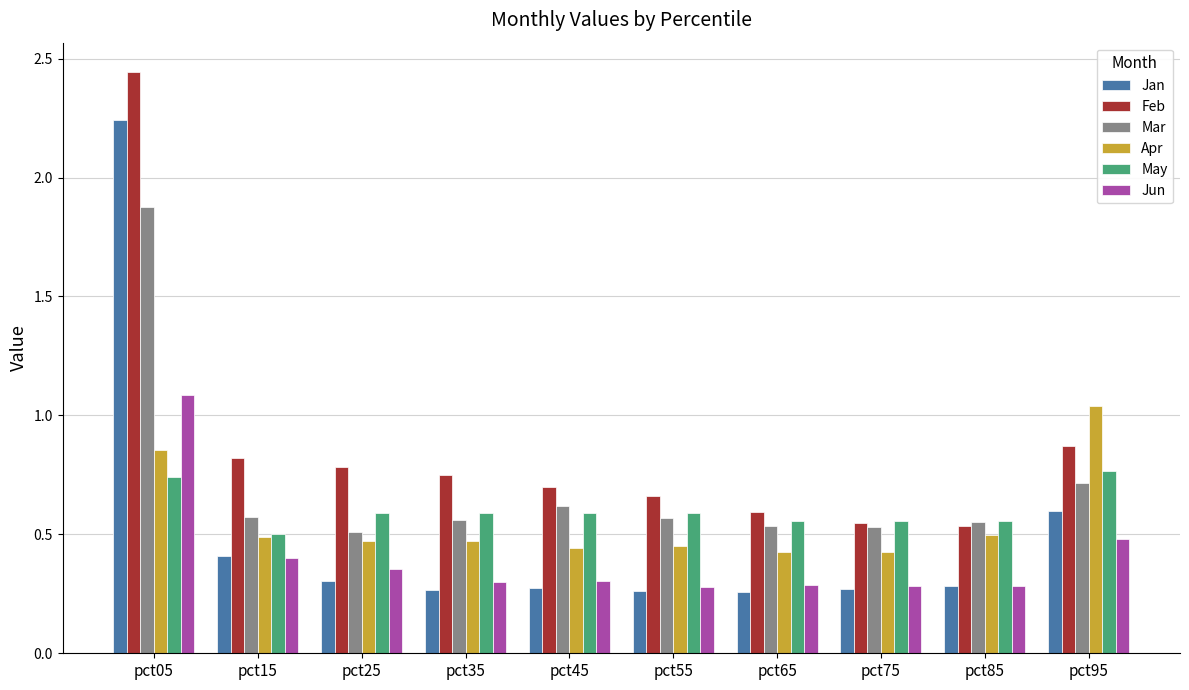

Which series has the largest total across all categories?

Feb